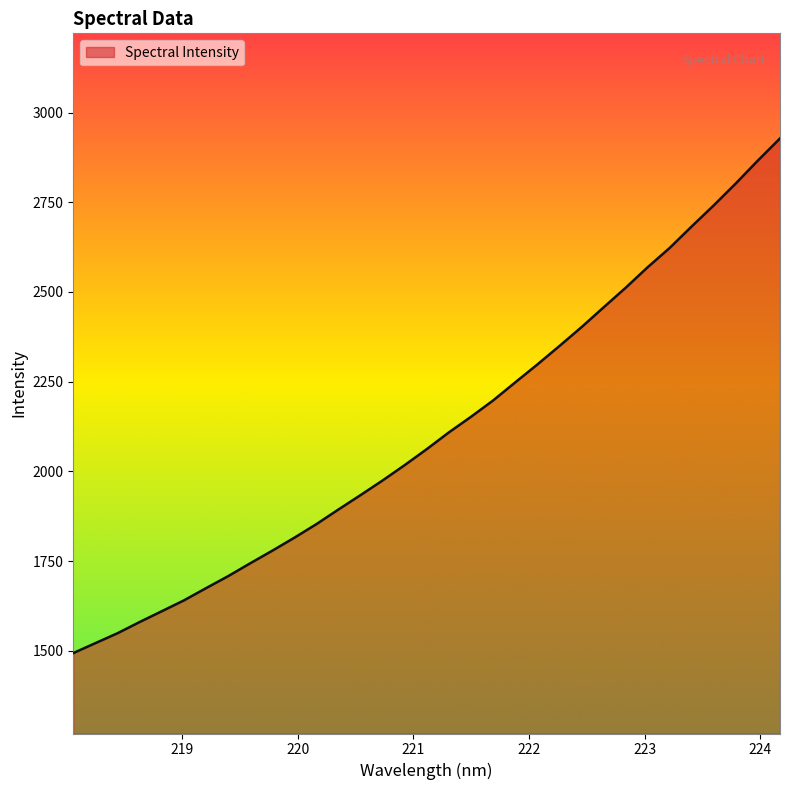

What is the difference between the maximum and minimum values?

1434.0